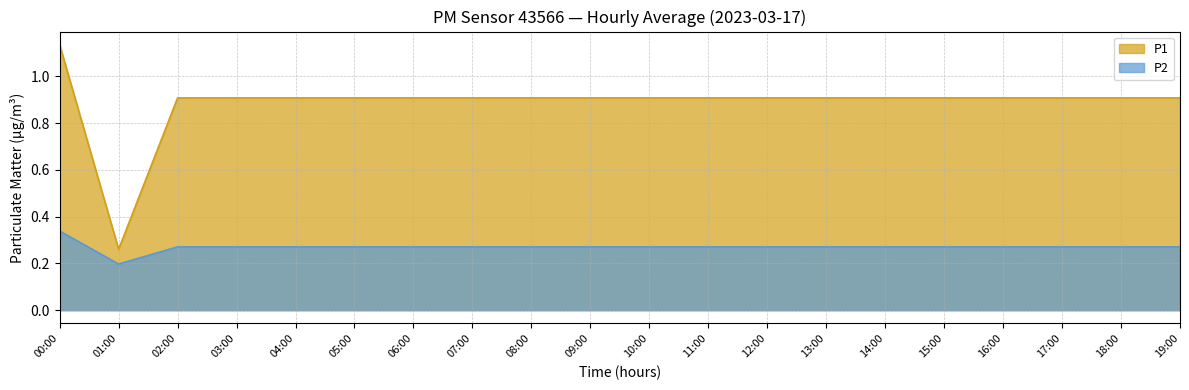

Which series has the widest spread of values?

P1